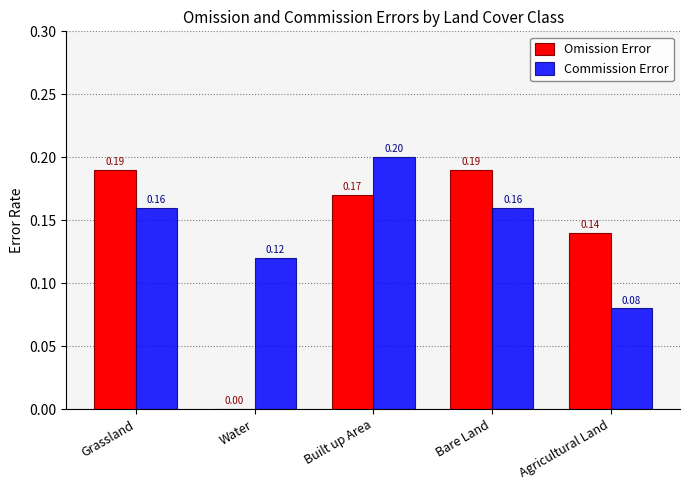

What is the maximum value shown in the chart?

0.2